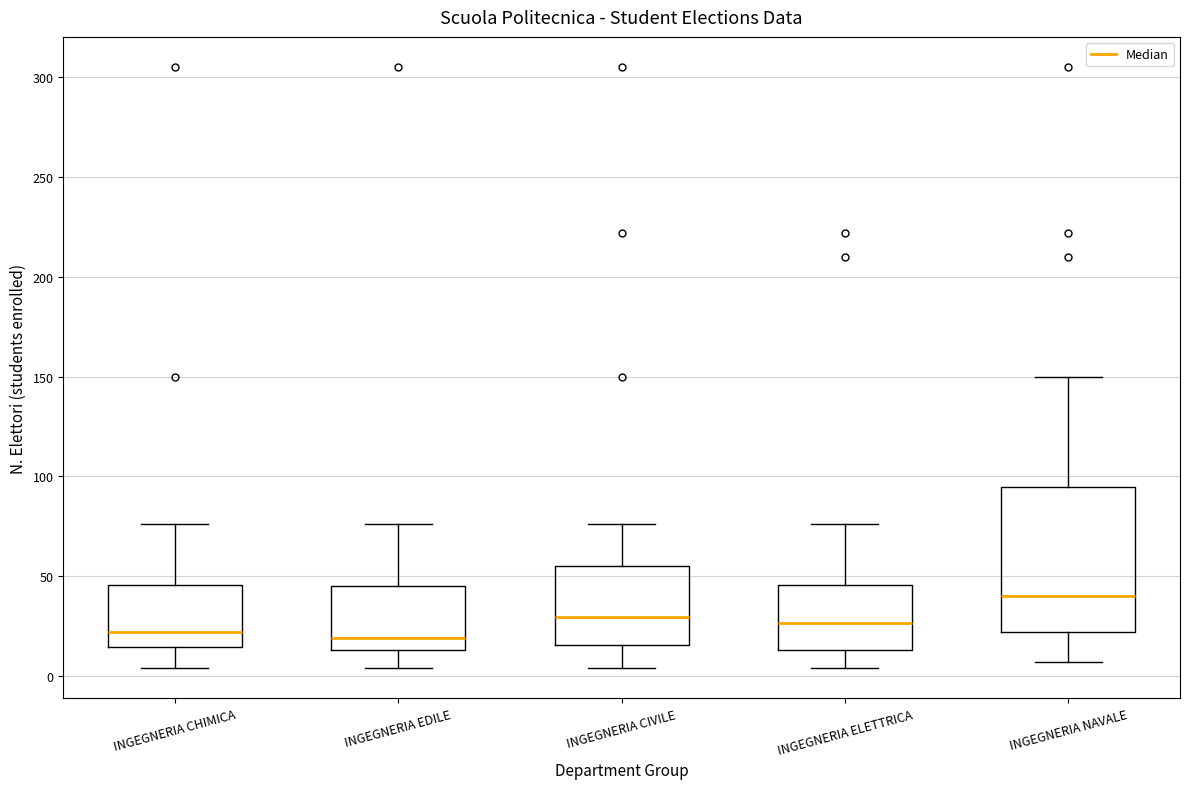

Reading left to right, read every box against the y-axis: the position of its median line, the range the box covers, and the ends of its whiskers. The values are not printed on the chart, so give them approximately, as read against the axis.

INGEGNERIA CHIMICA: median 20, box 15 to 45, whiskers 5 to 75
INGEGNERIA EDILE: median 20, box 15 to 45, whiskers 5 to 75
INGEGNERIA CIVILE: median 30, box 15 to 55, whiskers 5 to 75
INGEGNERIA ELETTRICA: median 25, box 15 to 45, whiskers 5 to 75
INGEGNERIA NAVALE: median 40, box 20 to 95, whiskers 5 to 150